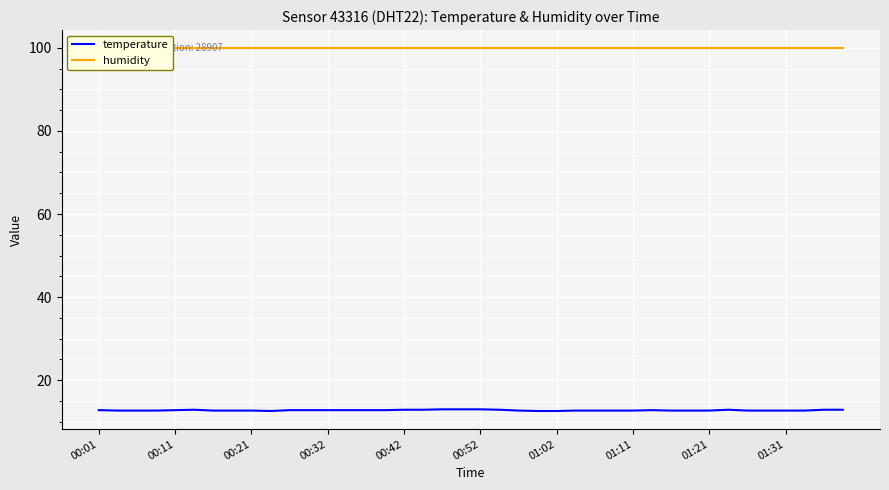

What is the value of the temperature point at the 2nd from the left?

12.7